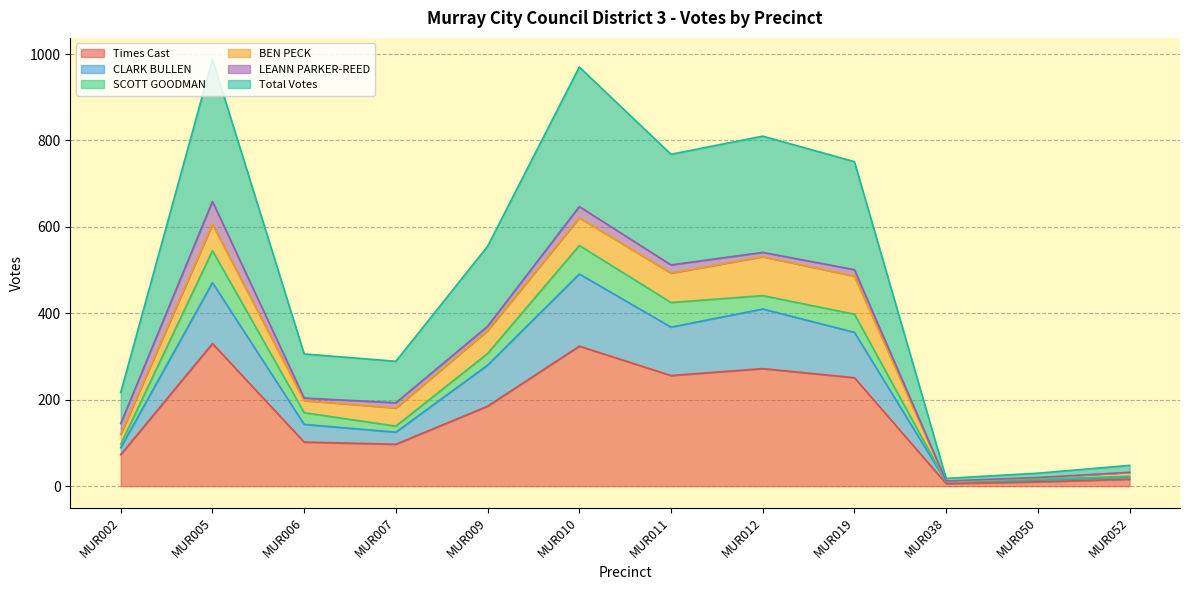

What is the maximum value for Times Cast?

330